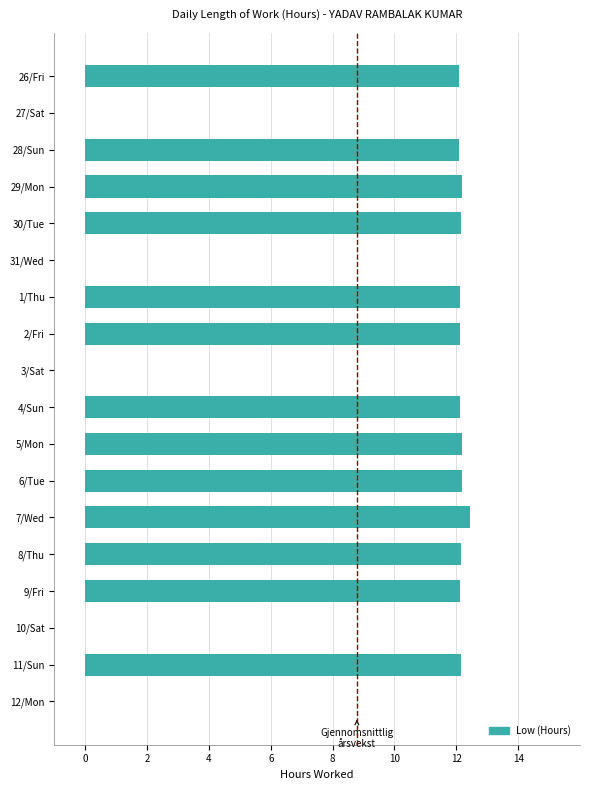

What is the maximum value shown in the chart?

12.4